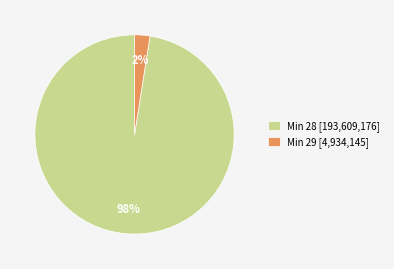

Is the sum of Min 28 [193,609,176] and Min 29 [4,934,145] greater than half?

Yes